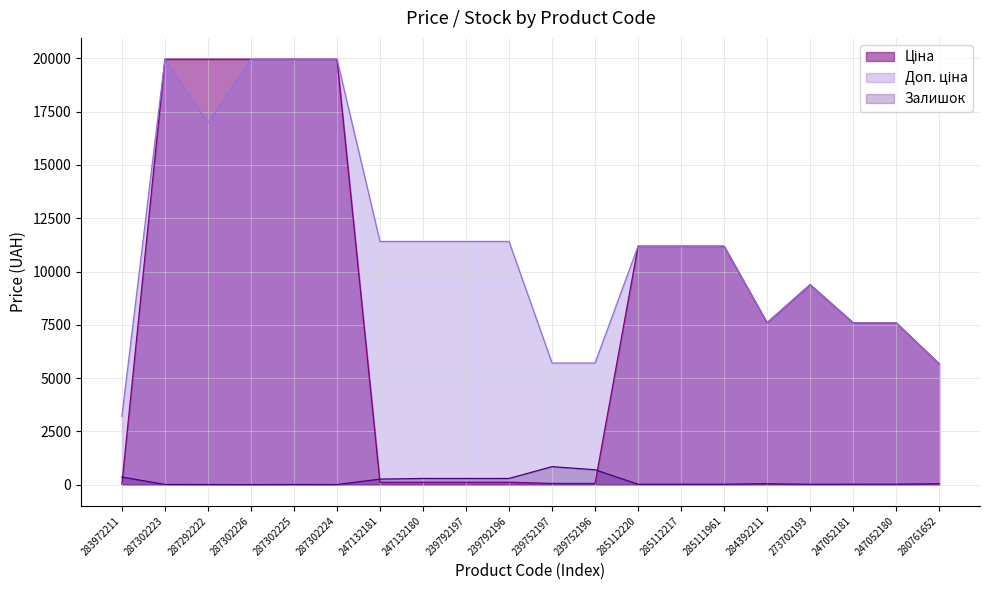

Reading right to left, extract all data points from this chart.

Ціна: 280761652=5673.8	247052180=7596.5	247052181=7596.5	273702193=9384.0	284392211=7596.5	285111961=11188.2	285112217=11188.2	285112220=11188.2	239752196=57.0	239752197=57.0	239792196=114.1	239792197=114.1	247132180=114.1	247132181=114.1	287302224=19964.2	287302225=19964.2	287302226=19964.2	287292222=19964.2	287302223=19964.2	283972211=32.0
Доп. ціна: 280761652=5673.8	247052180=7596.5	247052181=7596.5	273702193=9384.0	284392211=7596.5	285111961=11188.2	285112217=11188.2	285112220=11188.2	239752196=5705.0	239752197=5705.0	239792196=11410.0	239792197=11410.0	247132180=11410.0	247132181=11410.0	287302224=19964.2	287302225=19964.2	287302226=19964.2	287292222=16976.3	287302223=19964.2	283972211=3205.0
Залишок: 280761652=42.0	247052180=21.0	247052181=20.0	273702193=16.0	284392211=43.0	285111961=17.0	285112217=17.0	285112220=17.0	239752196=698.0	239752197=845.0	239792196=290.0	239792197=289.0	247132180=290.0	247132181=260.0	287302224=3.0	287302225=5.0	287302226=1.0	287292222=4.0	287302223=7.0	283972211=360.0